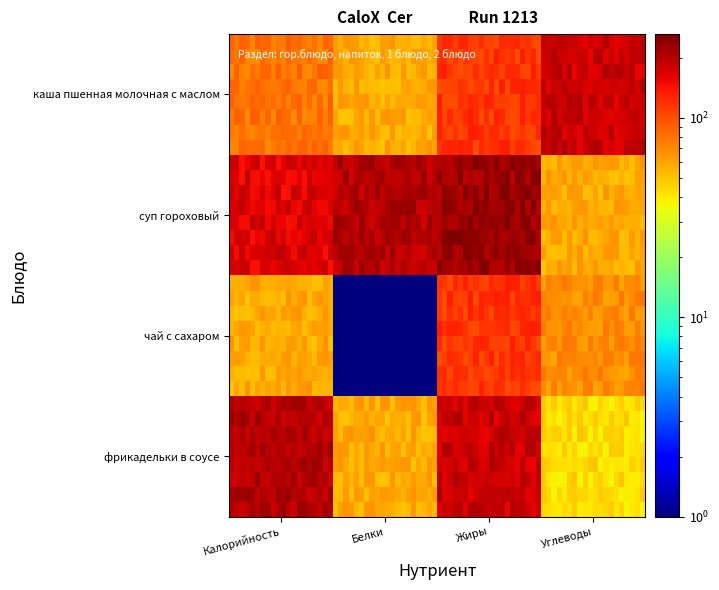

Rank the series by their maximum value, from lowest to highest.

чай с сахаром, каша пшенная молочная с маслом, фрикадельки в соусе, суп гороховый